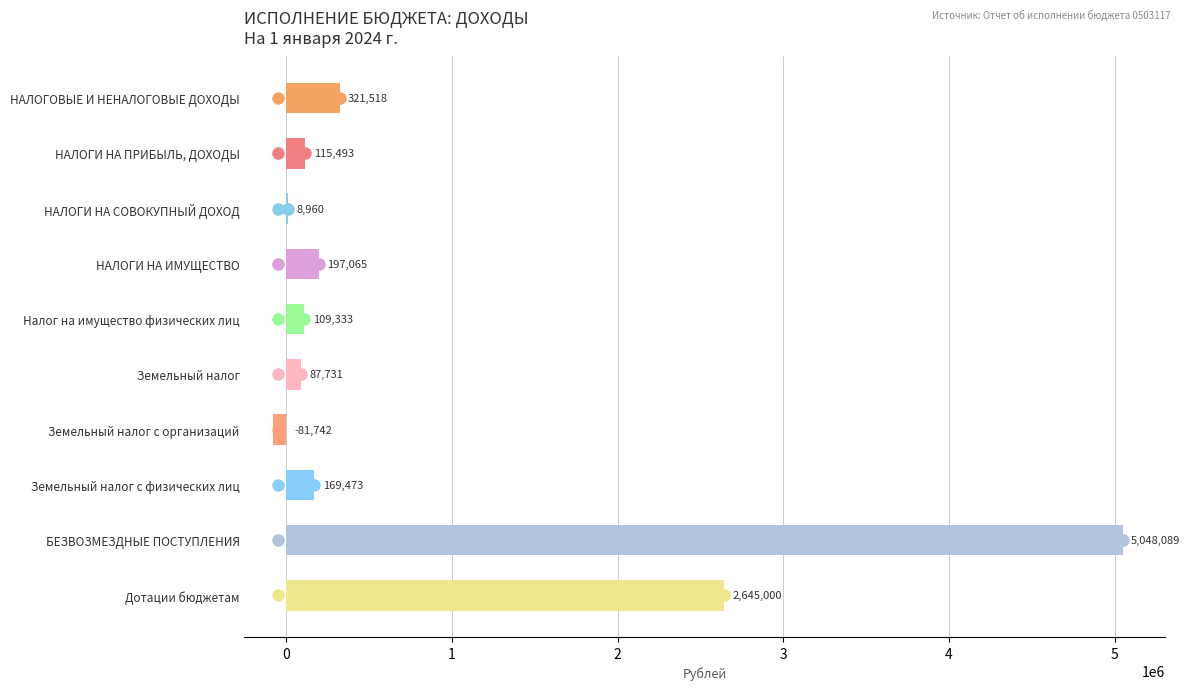

What is the maximum value shown in the chart?

5048088.8